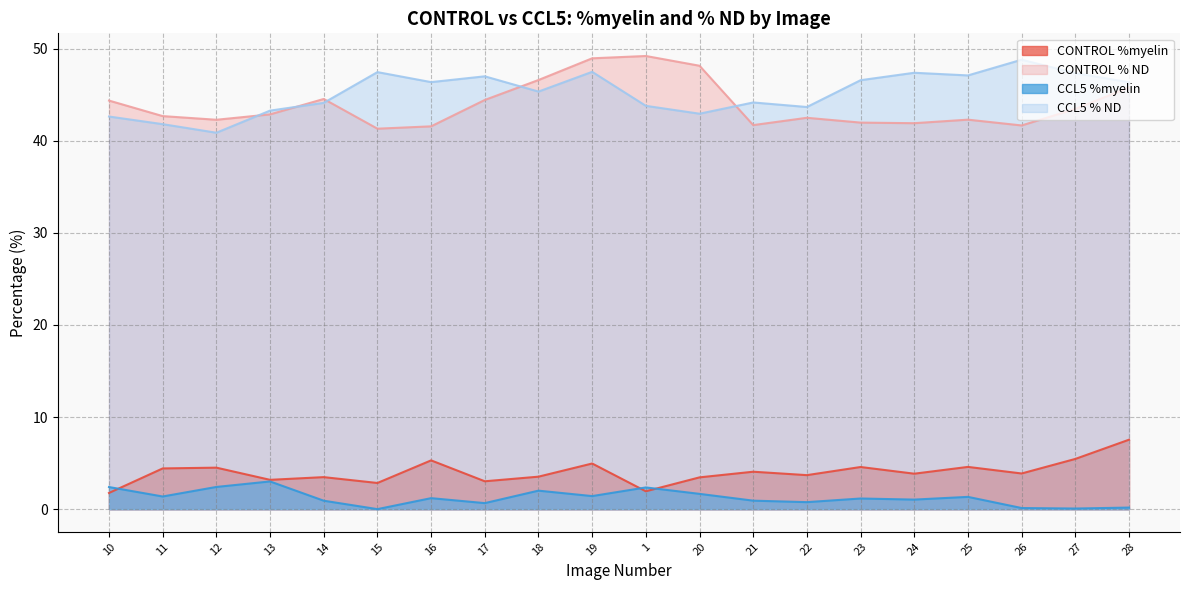

At which category does the chart reach its minimum across all series?

15